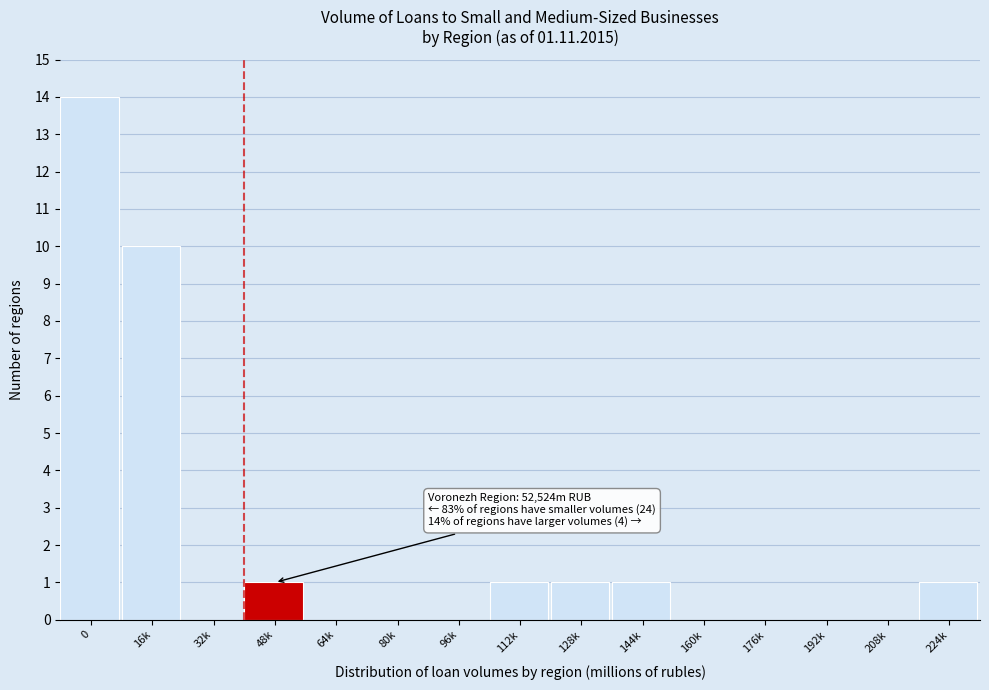

Reading left to right, transcribe all the data shown in this chart.

0=14	16k=10	32k=0	48k=1	64k=0	80k=0	96k=0	112k=1	128k=1	144k=1	160k=0	176k=0	192k=0	208k=0	224k=1